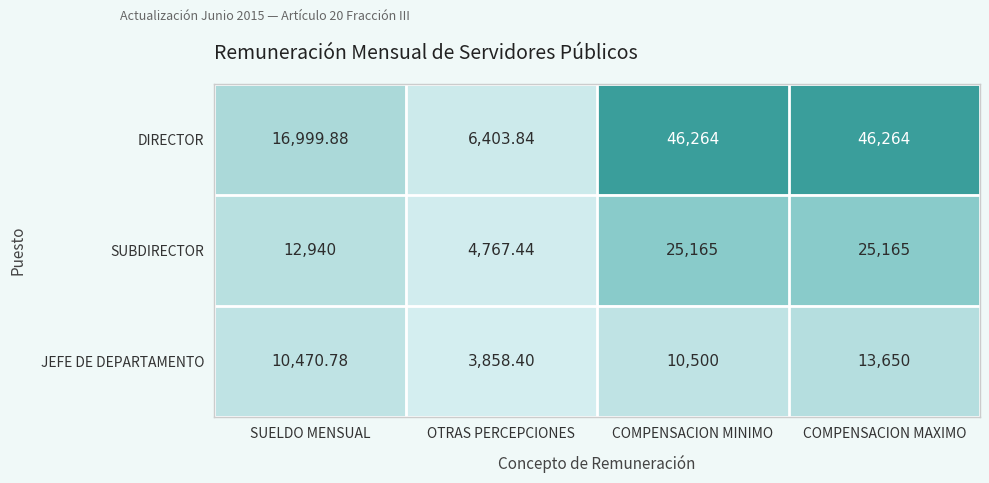

At which label is DIRECTOR closest to 26333?

SUELDO MENSUAL